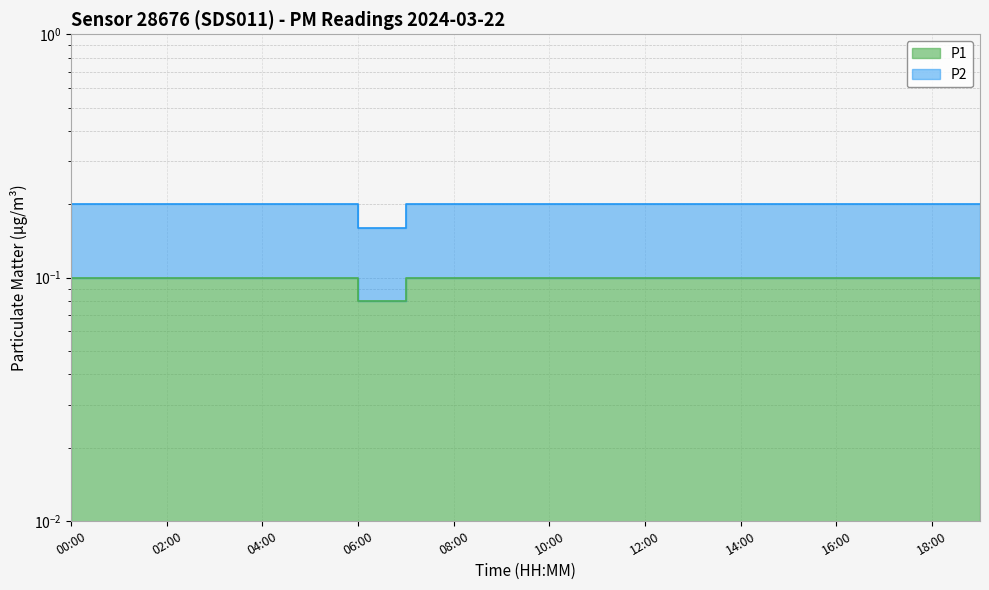

Reading left to right, extract all data points from this chart.

P1: 0.1	0.1	0.1	0.1	0.1	0.1	0.1	0.1	0.1	0.1	0.1	0.1	0.1	0.1	0.1	0.1	0.1	0.1	0.1	0.1
P2: 0.2	0.2	0.2	0.2	0.2	0.2	0.2	0.2	0.2	0.2	0.2	0.2	0.2	0.2	0.2	0.2	0.2	0.2	0.2	0.2